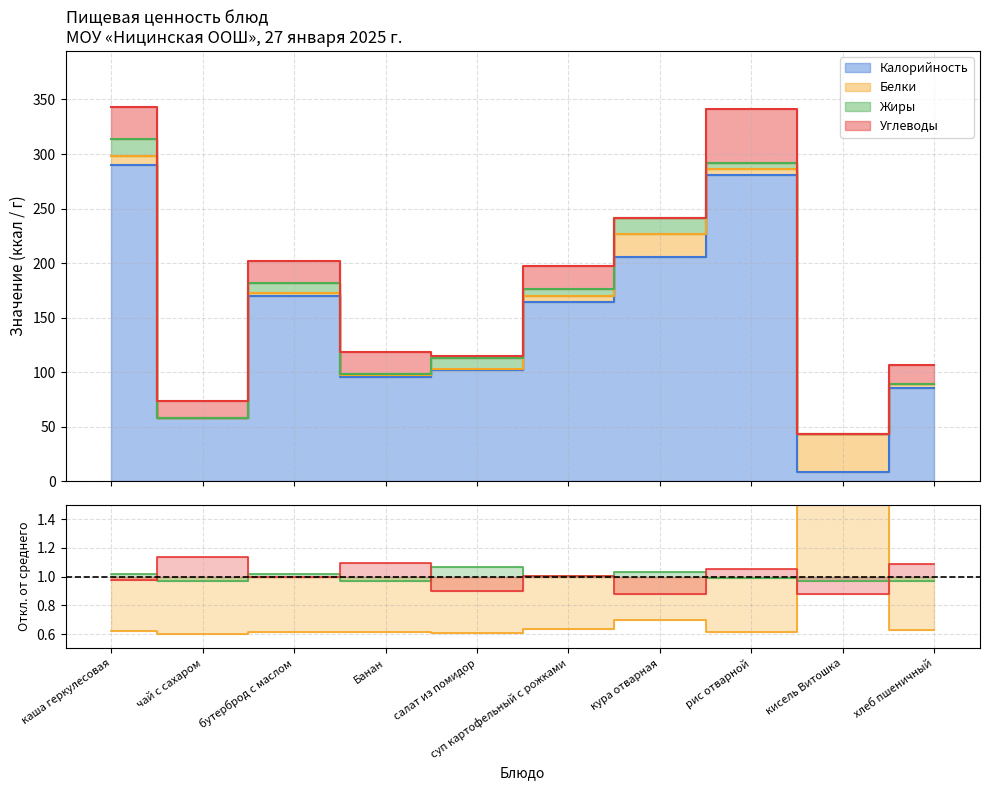

Reading left to right, list all the values displayed in this chart.

Калорийность: 290.0	58.0	170.0	96.0	102.0	164.0	206.0	281.0	9.0	86.0
Белки: 8.0	0.2	3.0	1.5	1.0	6.0	21.0	5.0	34.0	3.0
Жиры: 16.0	0.1	9.0	0.5	10.0	6.0	14.0	6.0	0.0	0.0
Углеводы: 29.0	15.1	20.0	21.0	2.0	21.0	0.0	49.6	0.0	18.0